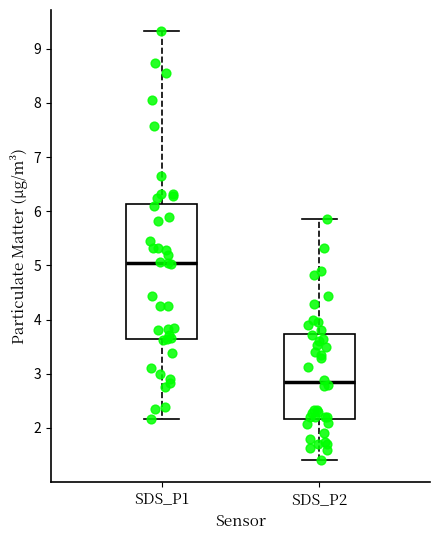

Which box's median line is the highest?

SDS_P1